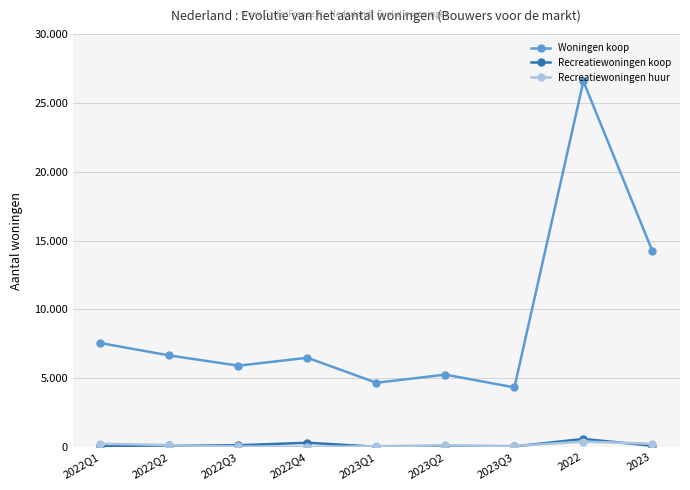

Where is the first local maximum for Recreatiewoningen huur?

2023Q2